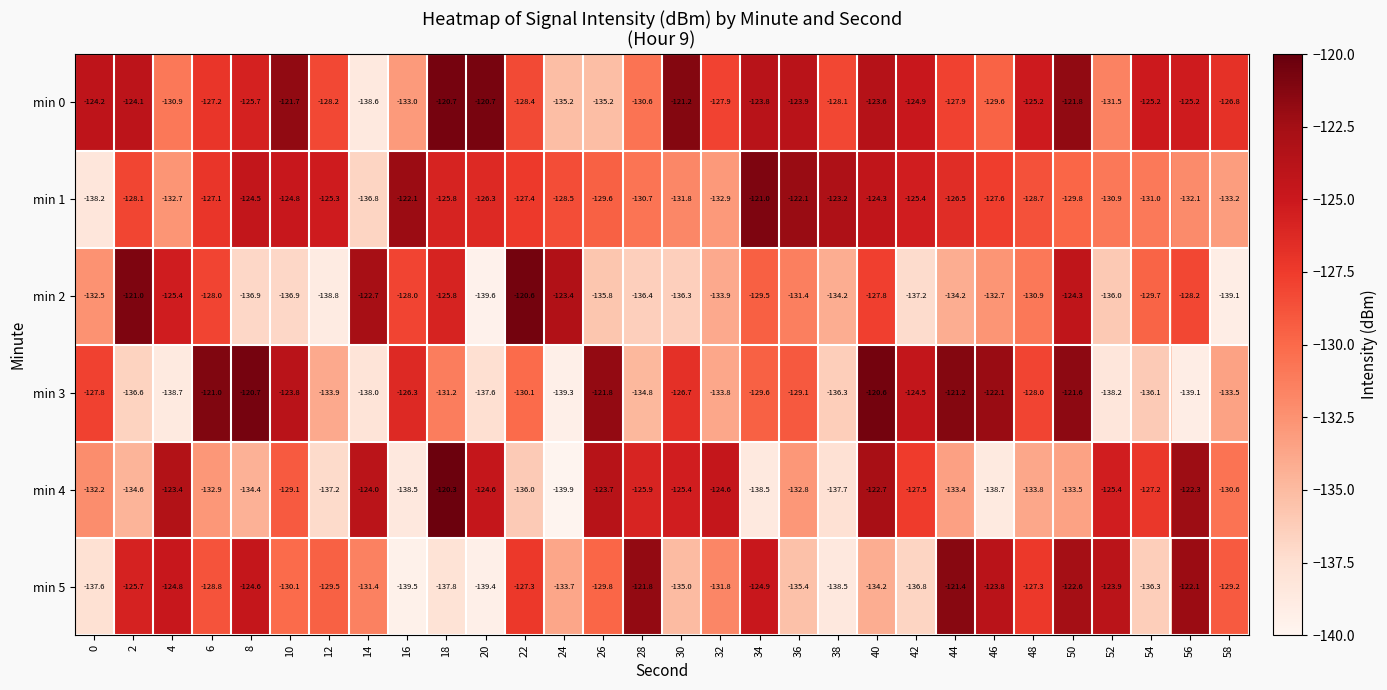

At which category is the sum across all series the highest?

40